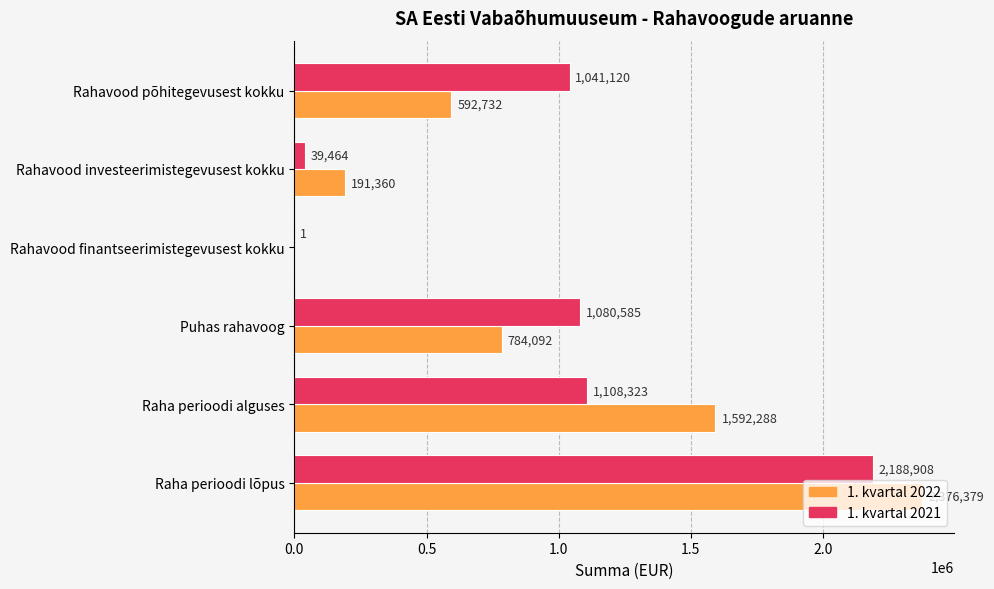

How many values in the 1. kvartal 2022 series exceed 784091?

3